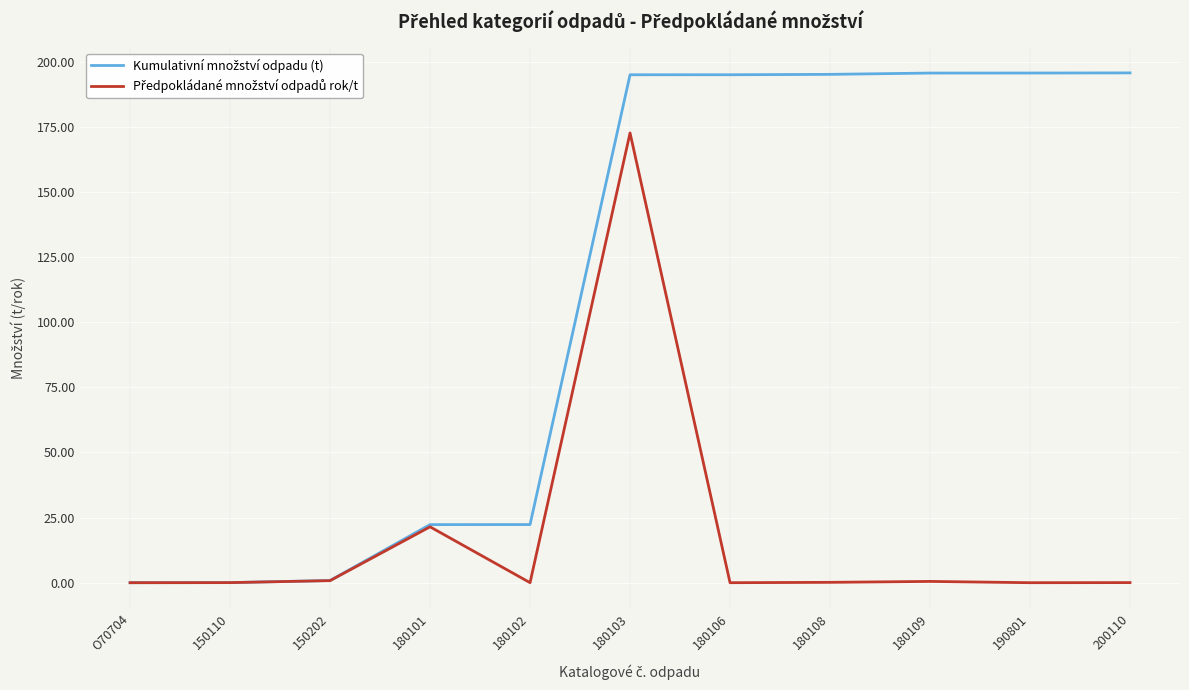

What is the spread (max minus min) of values at 180103?

22.3